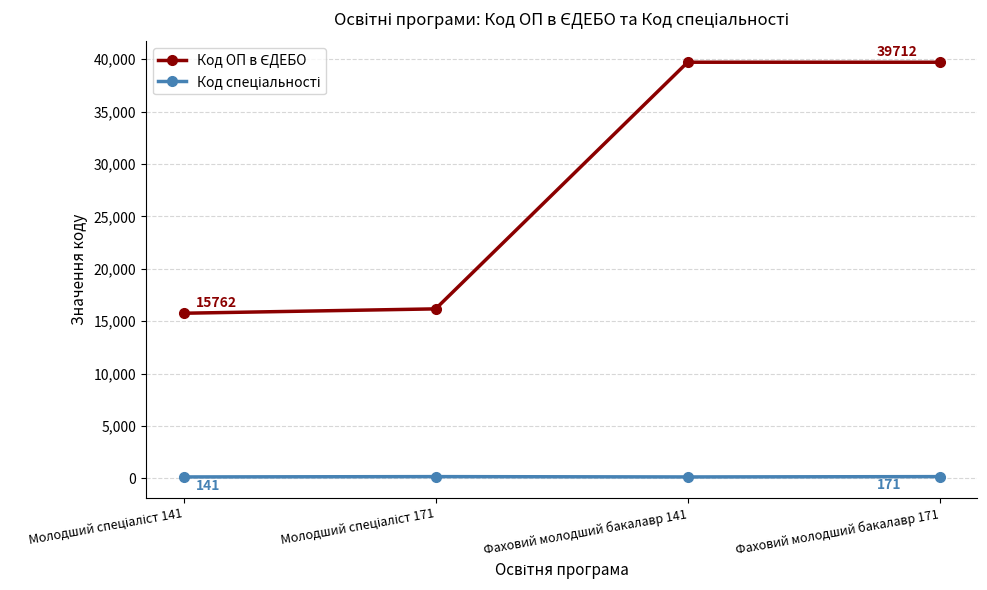

What is the label of the 1st point from the right?

Фаховий молодший бакалавр 171